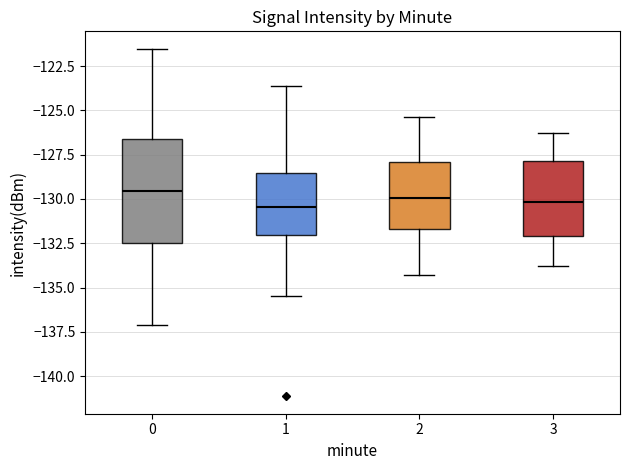

Which box is the tallest, from its lower edge to its upper edge?

0